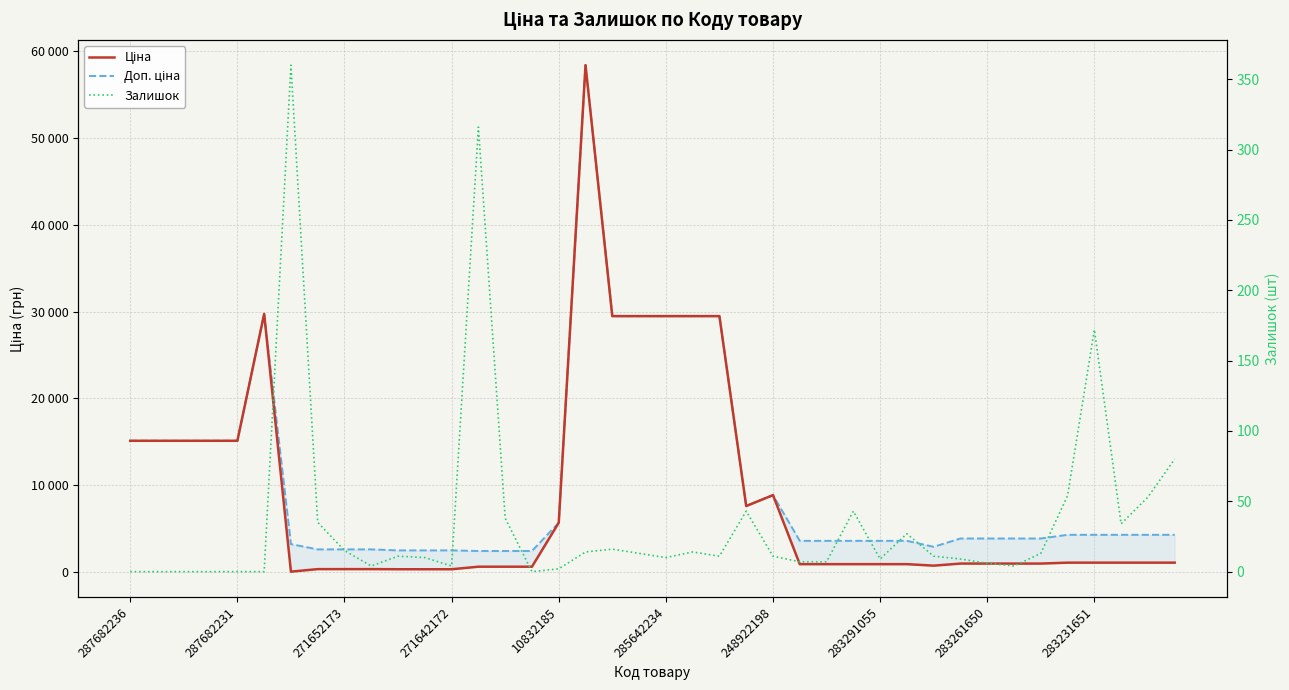

Is it true that Ціна equals 154.6 at 14?

False